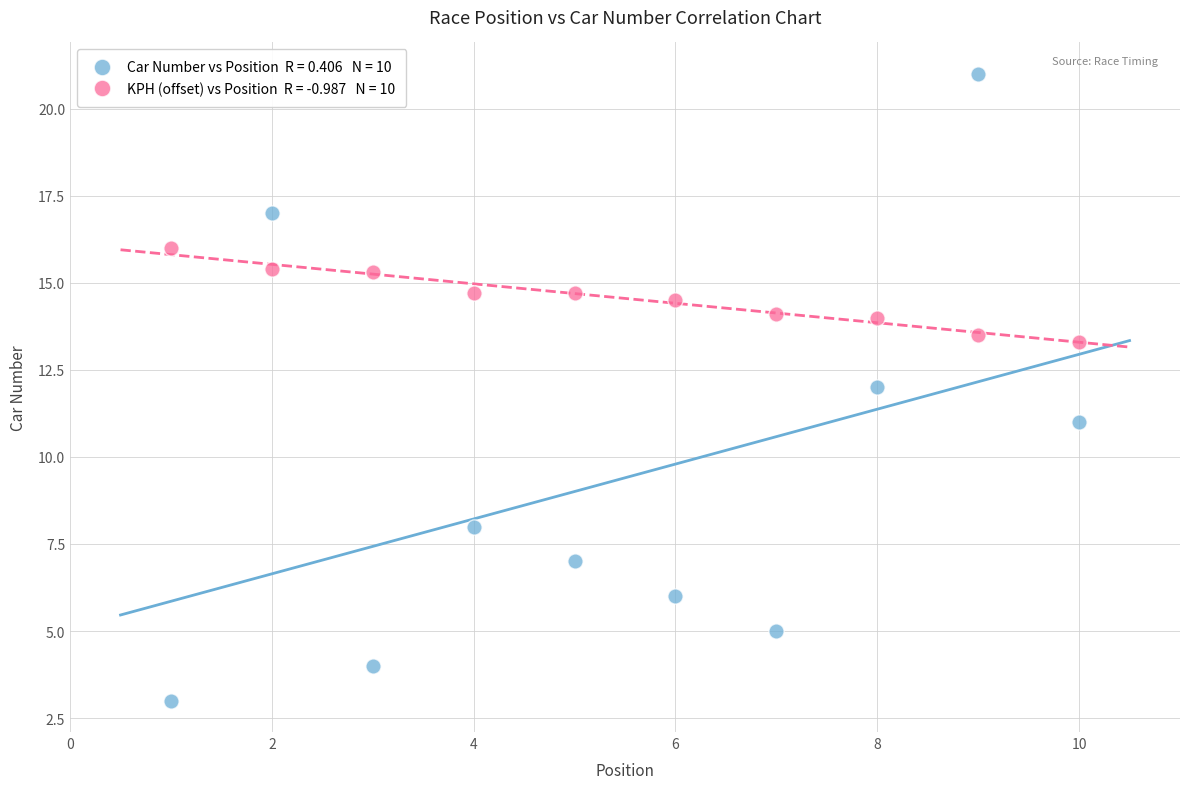

Across all data points, what is the range of Y values (max minus min)?

18.0